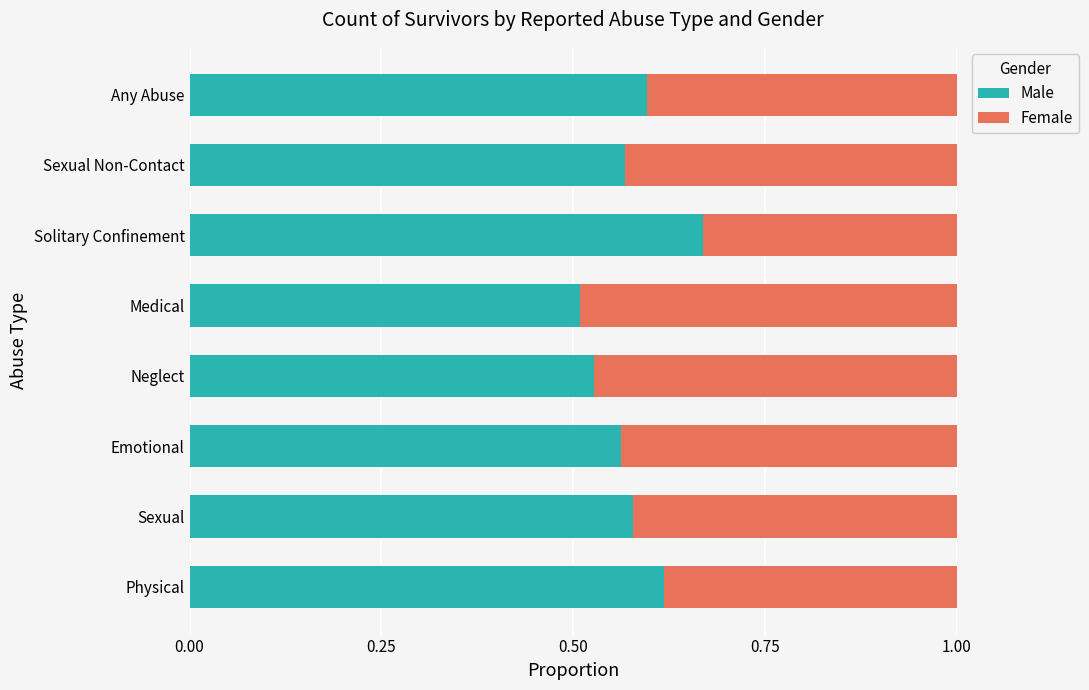

What are all the series names shown in the legend?

Male, Female